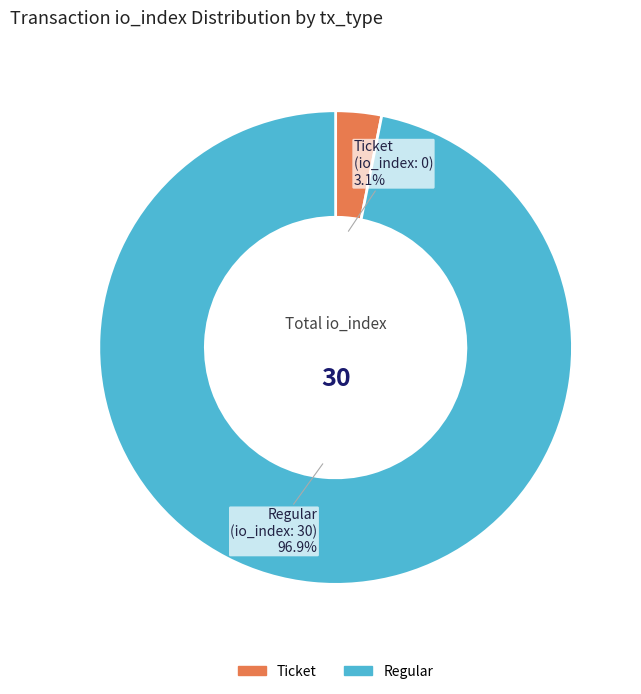

Does any single category account for the majority?

Yes